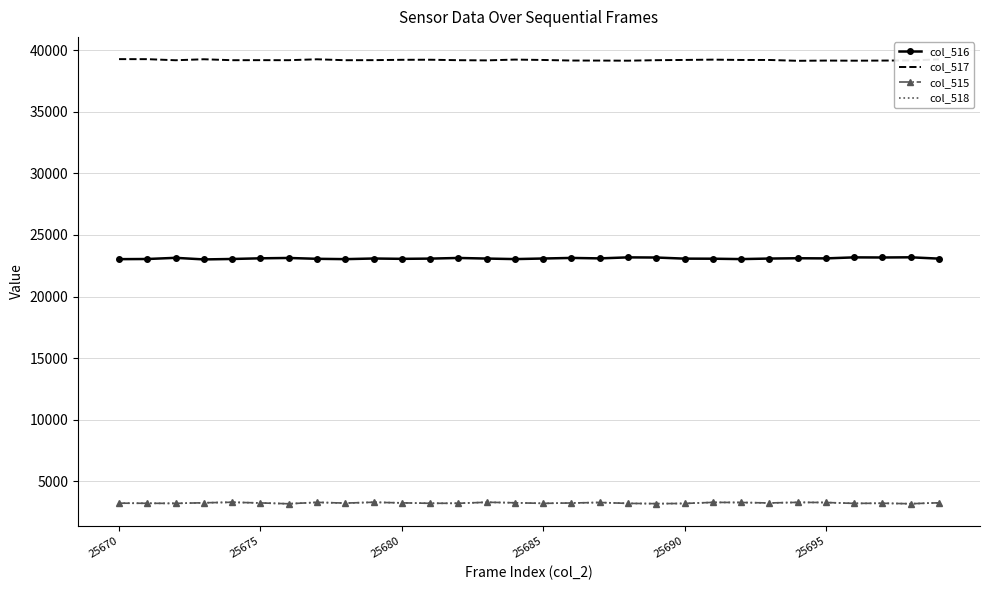

What is the maximum value shown in the chart?

39281